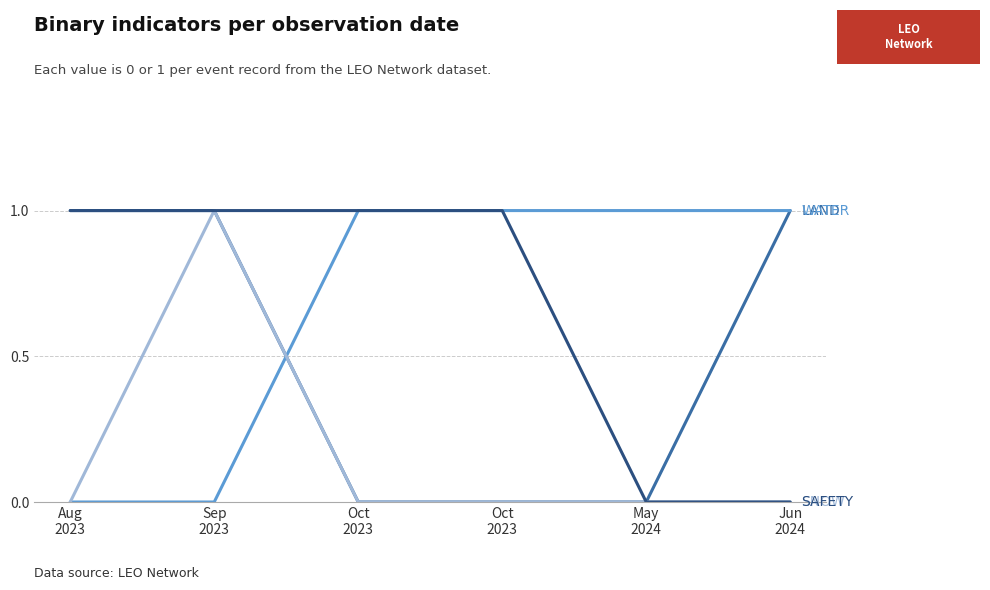

What is the label of the 6th point from the right?

Aug
2023